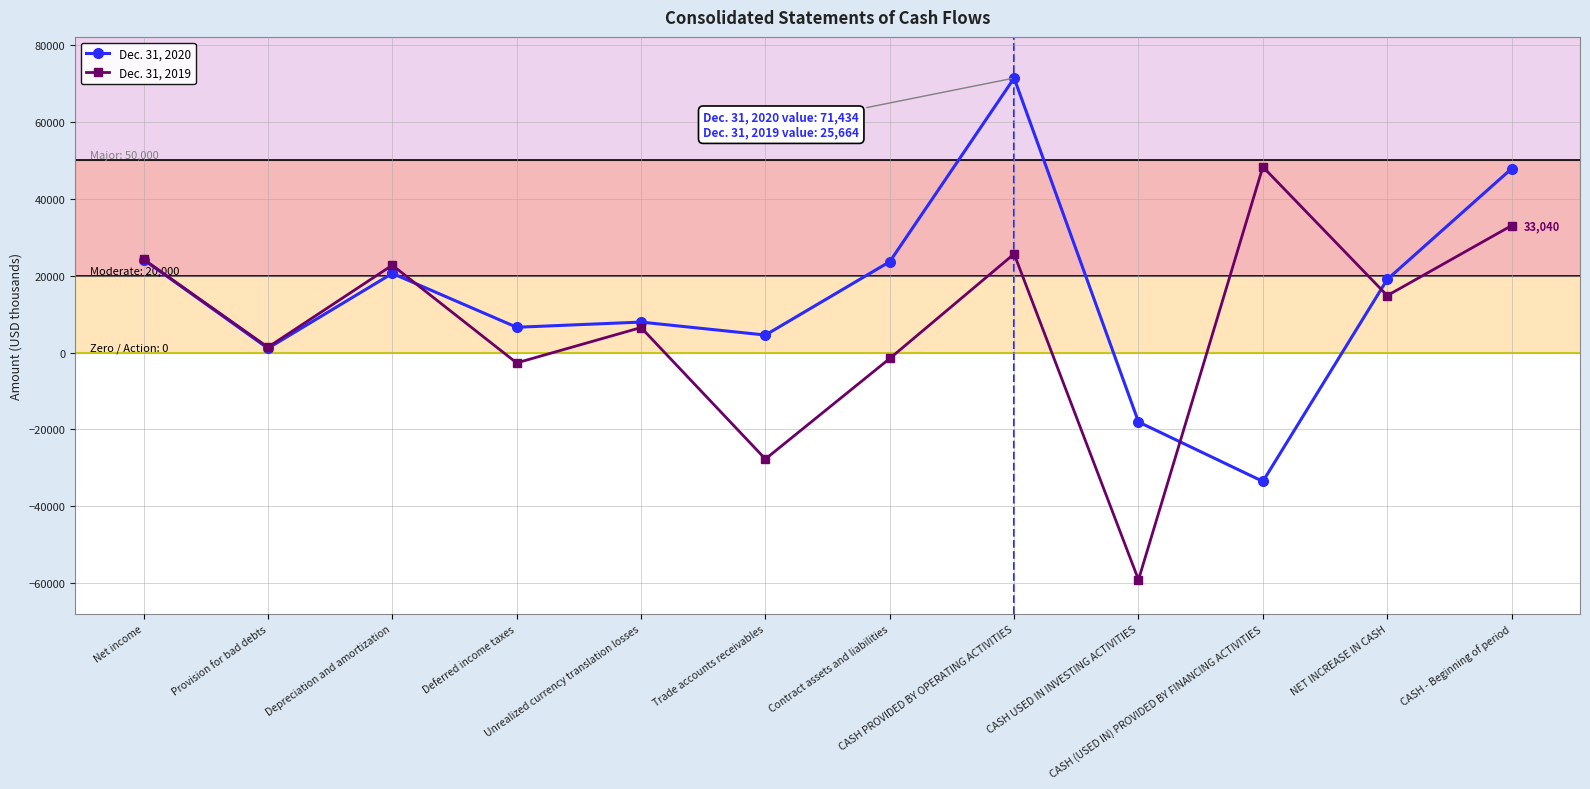

What are all the series names shown in the legend?

Dec. 31, 2020, Dec. 31, 2019